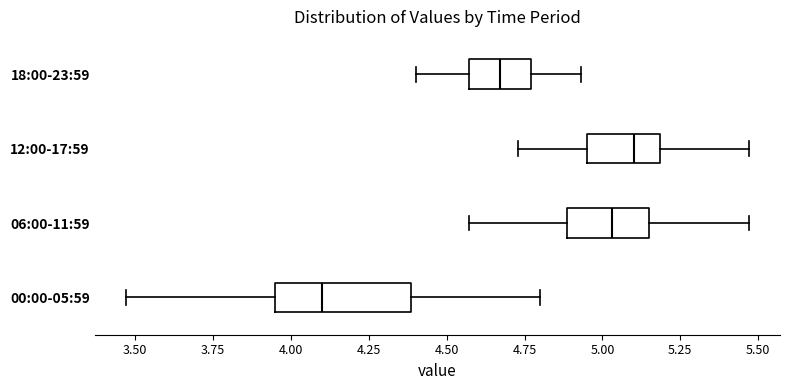

Which box is the widest, from its left edge to its right edge?

00:00-05:59